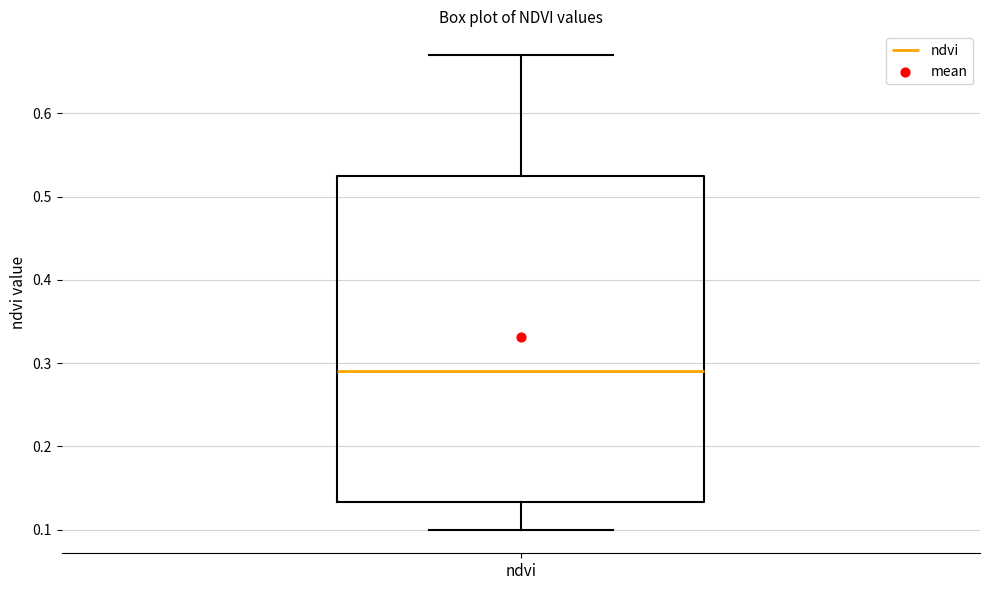

Where is the lower edge of the box for ndvi on the y-axis? The values are not printed on the chart, so give them approximately, as read against the axis.

0.13